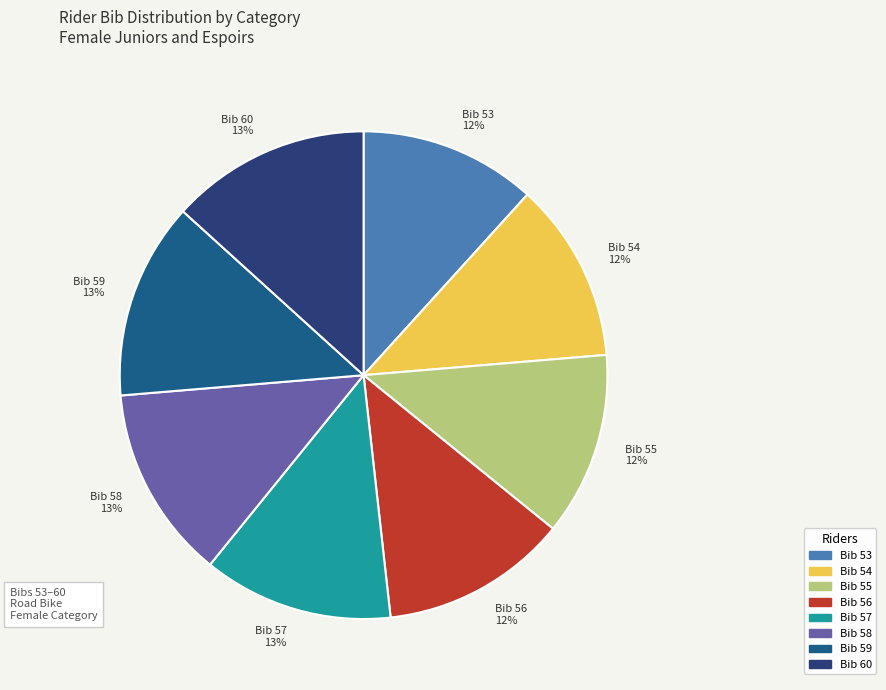

Count the number of slices in the pie.

8